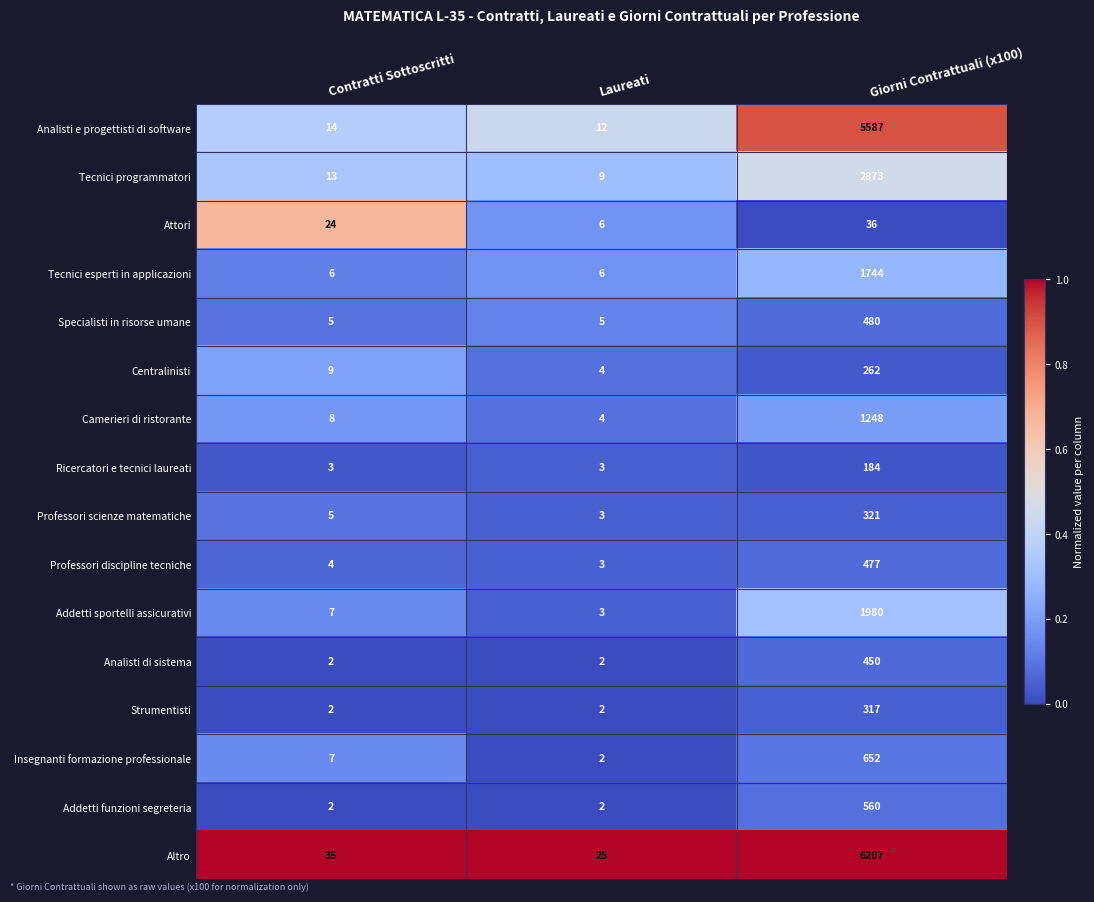

Which category has the highest value across all series?

Giorni Contrattuali (x100)